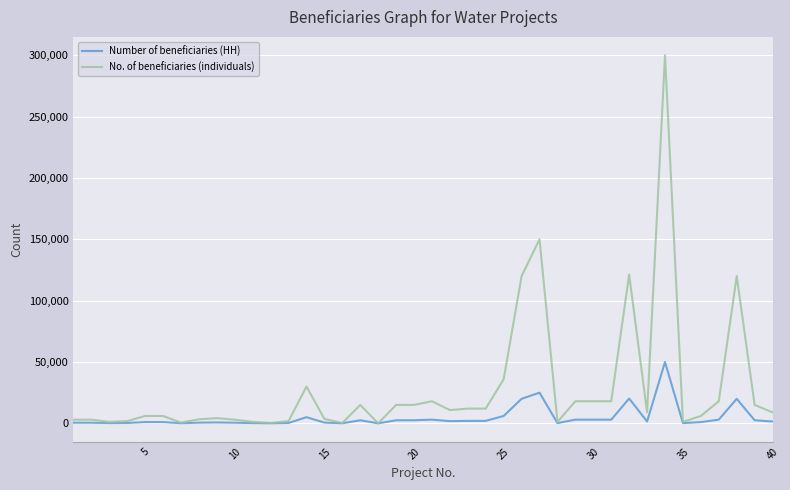

List the series in order of their peak value, highest first.

No. of beneficiaries (individuals), Number of beneficiaries (HH)